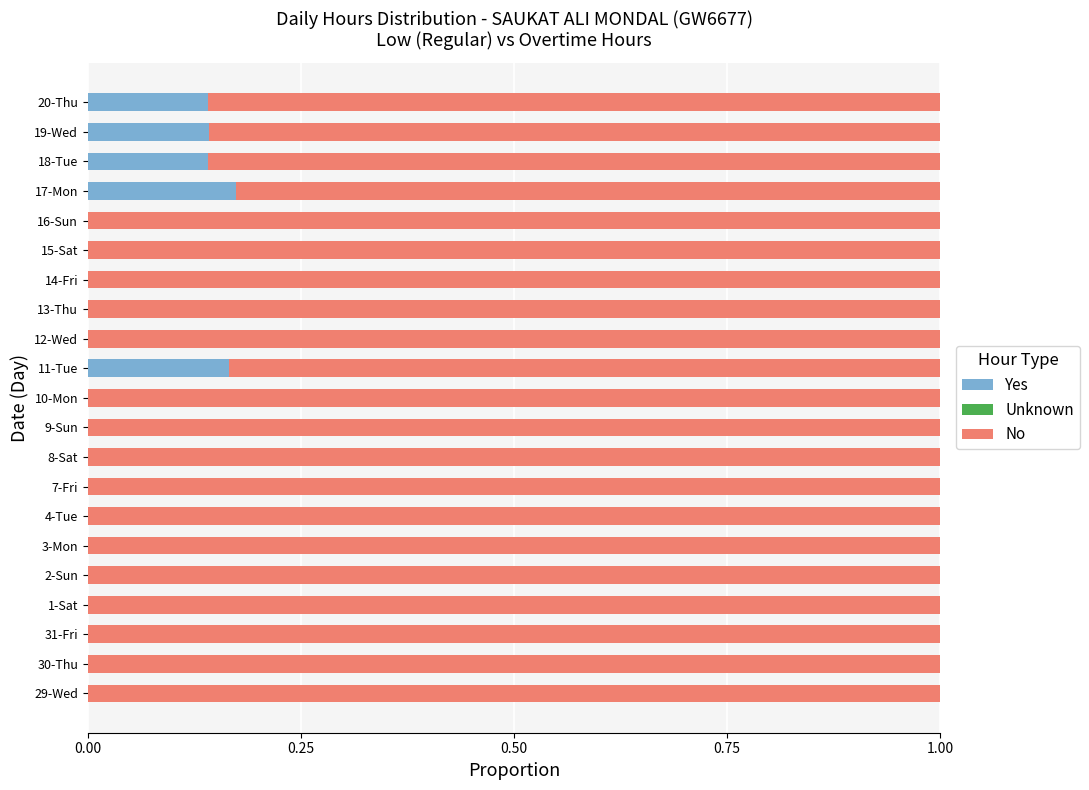

What is the total value across all series at 2-Sun?

1.0